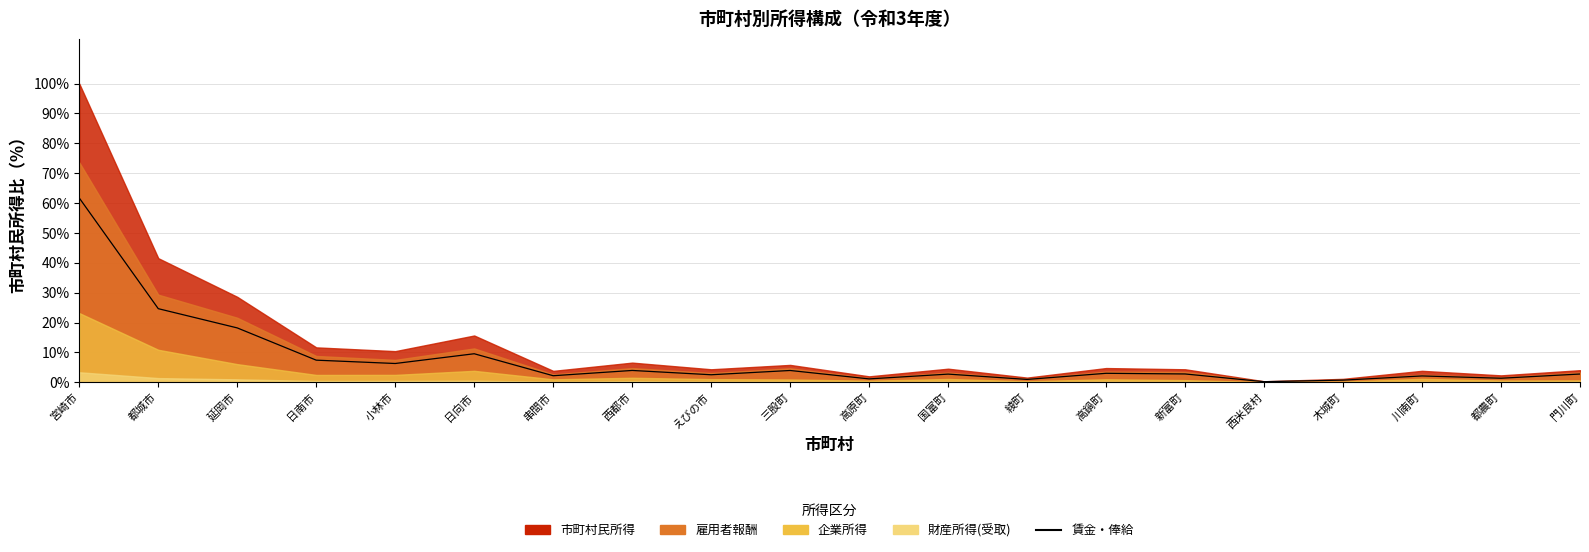

What is the ratio of the value at 串間市 to the value at えびの市?

0.9